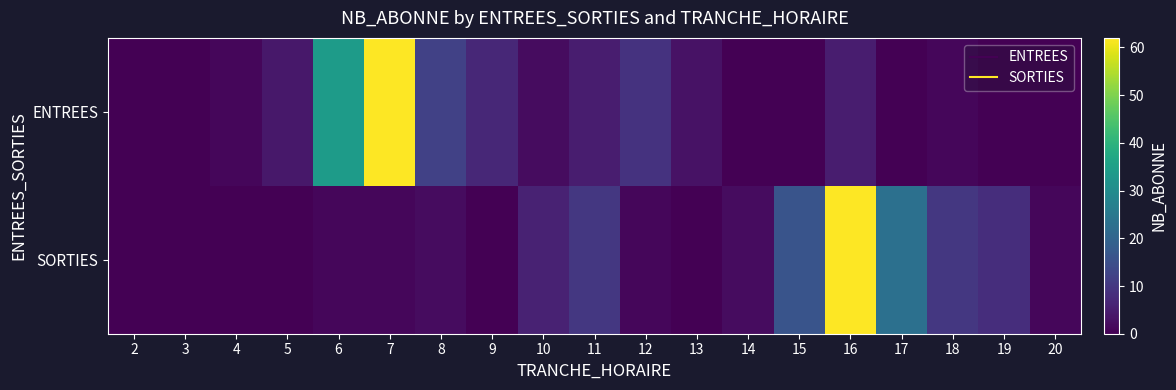

Reading left to right, extract all data points from this chart.

ENTREES: 2=0	3=0	4=1	5=4	6=34	7=62	8=12	9=7	10=2	11=5	12=9	13=3	14=0	15=0	16=5	17=0	18=1	19=0	20=0
SORTIES: 2=0	3=0	4=0	5=0	6=1	7=1	8=2	9=0	10=6	11=10	12=1	13=0	14=2	15=16	16=62	17=23	18=10	19=8	20=1